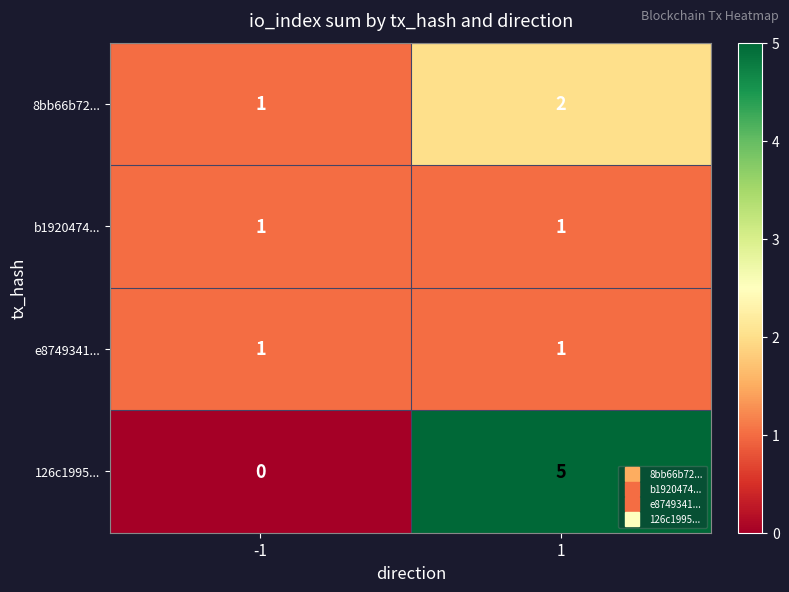

Which series changed the most between -1 and 1?

126c1995...